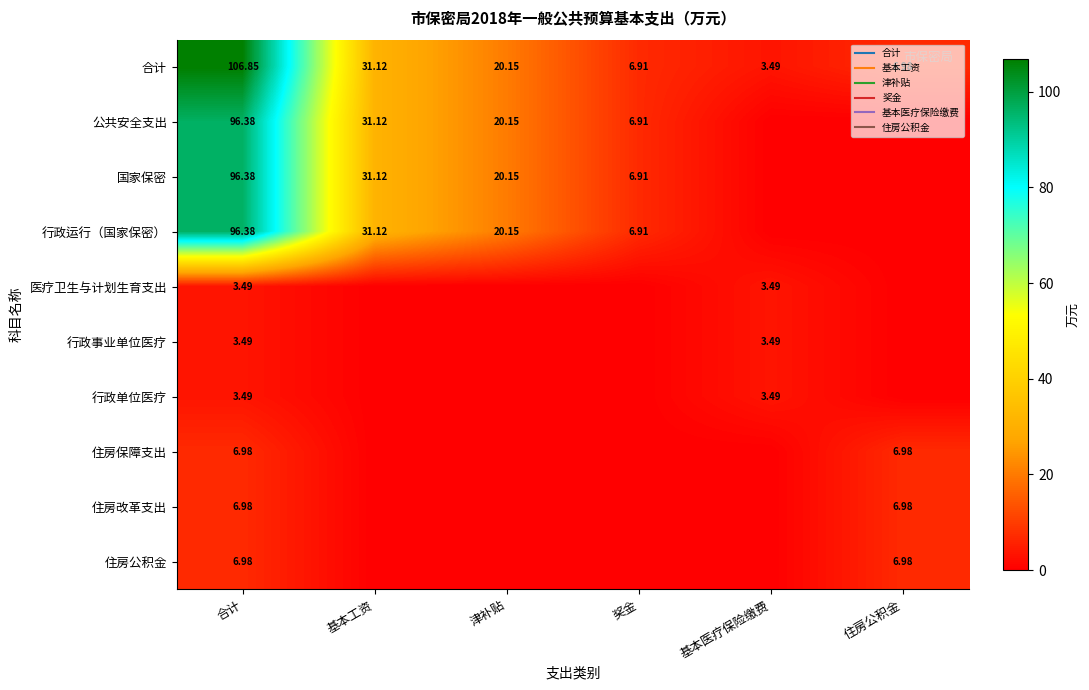

List the labels in order of 公共安全支出 value, largest first.

合计, 基本工资, 津补贴, 奖金, 基本医疗保险缴费, 住房公积金